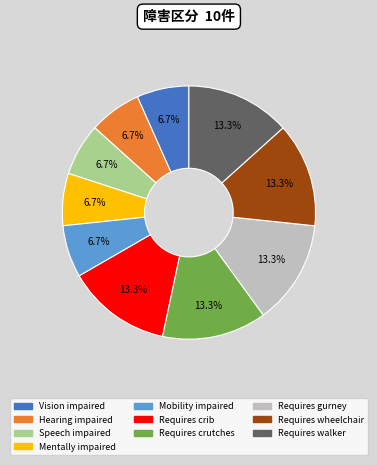

Which has a higher value, Requires gurney or Mentally impaired?

Requires gurney